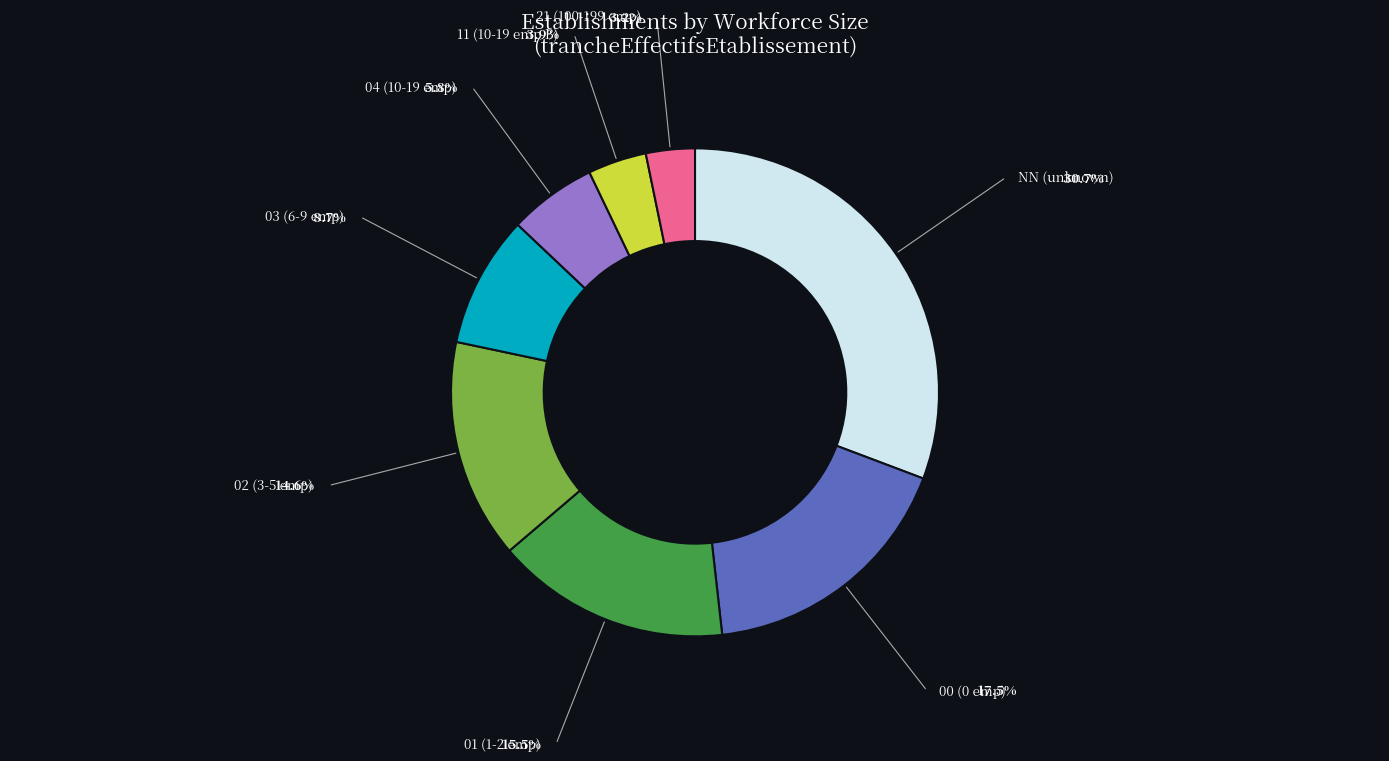

Is there a majority slice in this chart?

No